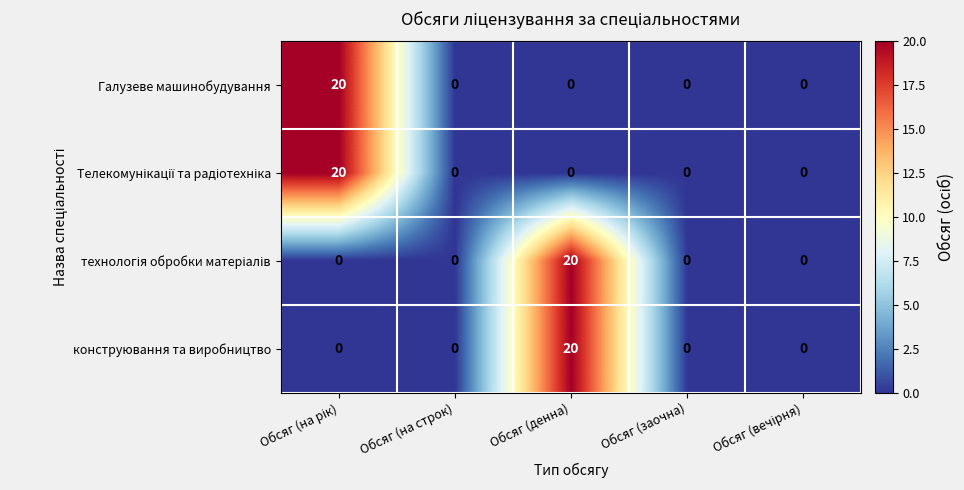

Which category has the lowest value across all series?

Обсяг (на строк)